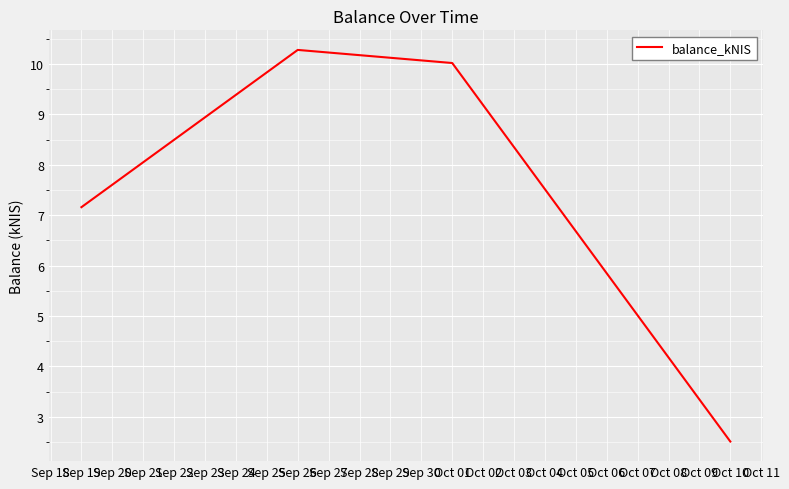

Does the chart display data point markers on the line(s)?

No